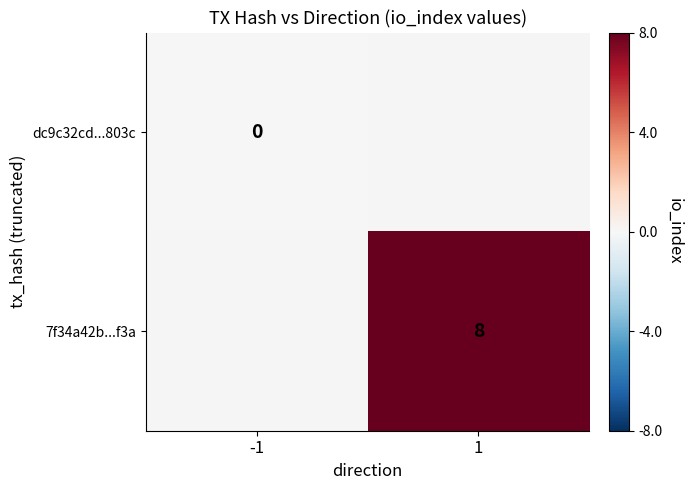

True or false: 7f34a42b...f3a has a value of 2.9 at 1.

False